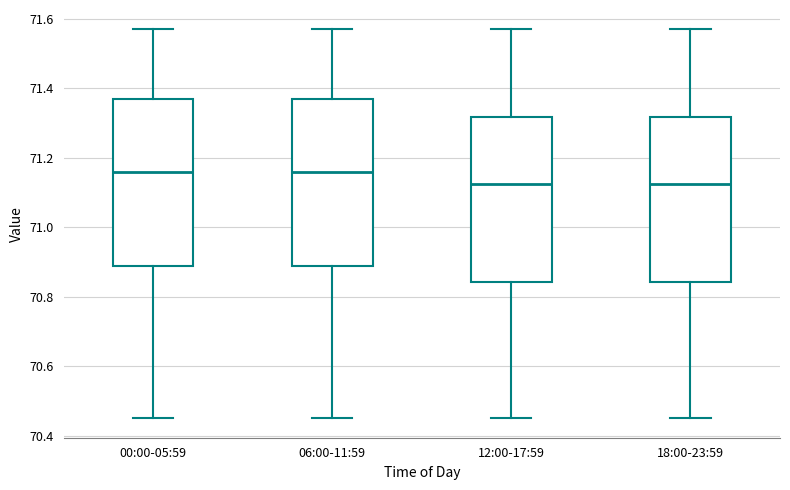

Reading left to right, transcribe this box plot: for each box, give where its median line is, the range the box spans, and where its two whiskers end, as read against the y-axis. The values are not printed on the chart, so give them approximately, as read against the axis.

00:00-05:59: median 71.16, box 70.90 to 71.38, whiskers 70.46 to 71.58
06:00-11:59: median 71.16, box 70.90 to 71.38, whiskers 70.46 to 71.58
12:00-17:59: median 71.12, box 70.84 to 71.32, whiskers 70.46 to 71.58
18:00-23:59: median 71.12, box 70.84 to 71.32, whiskers 70.46 to 71.58